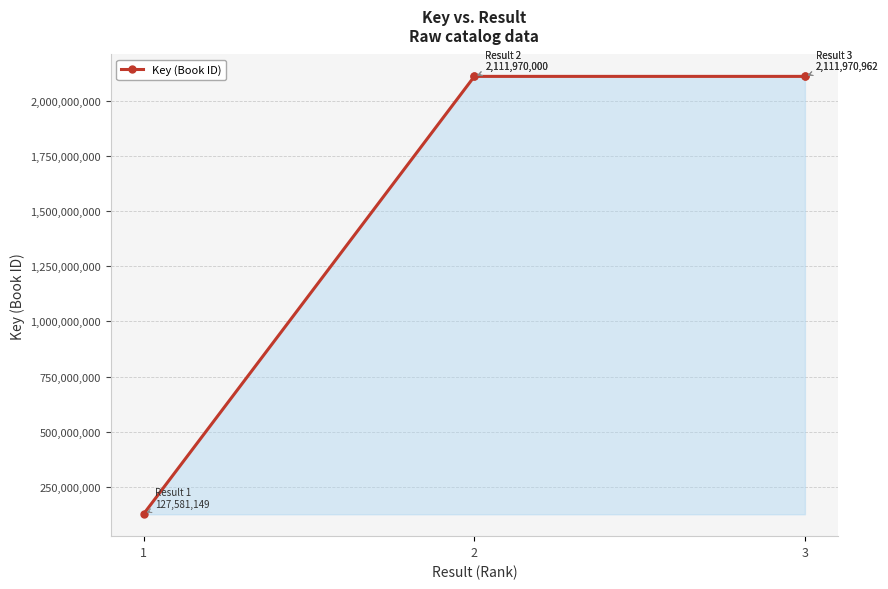

True or false: the data shows 584852855 at 2.

False